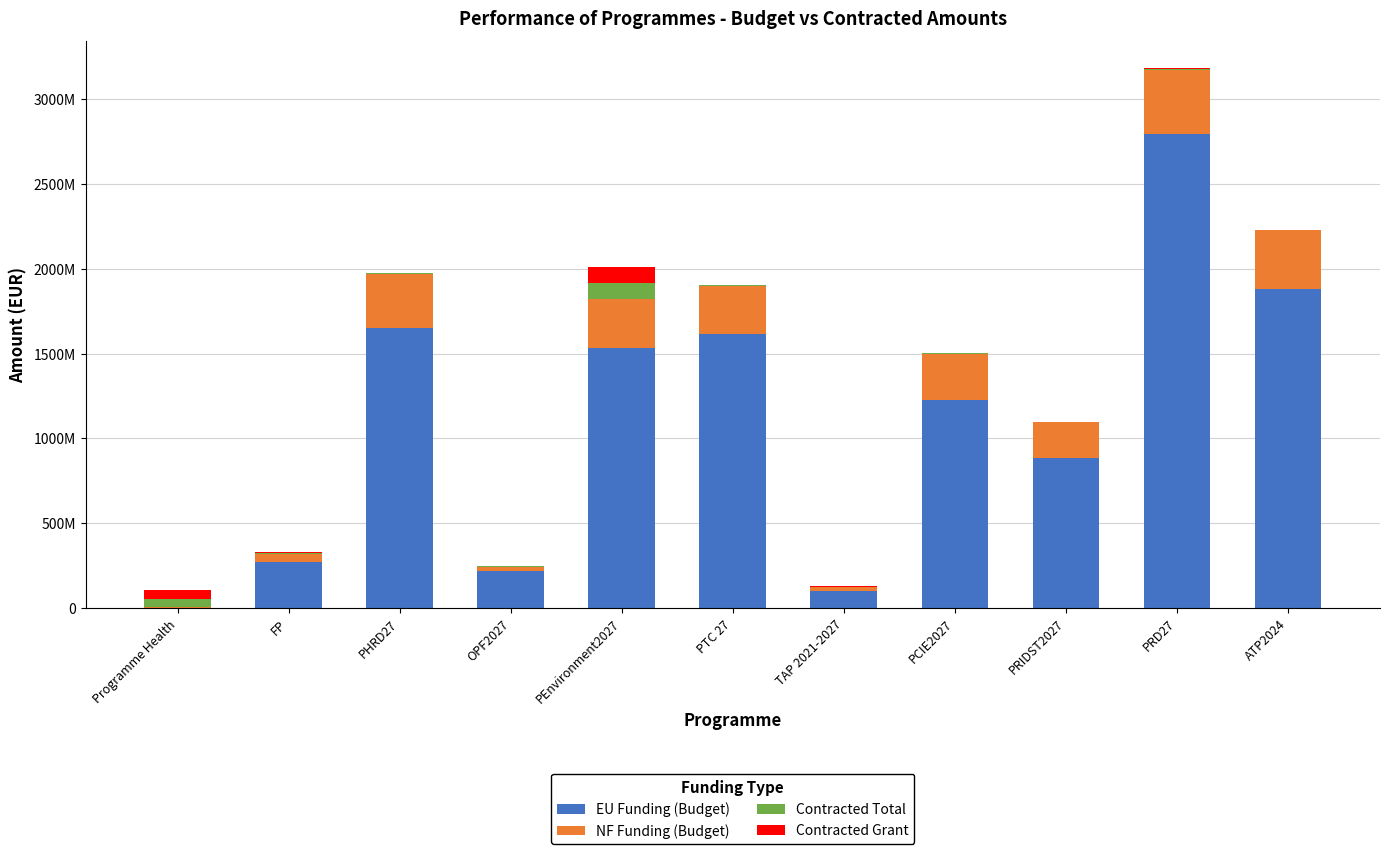

Where does the EU Funding (Budget) series first go above 1228150000?

PHRD27